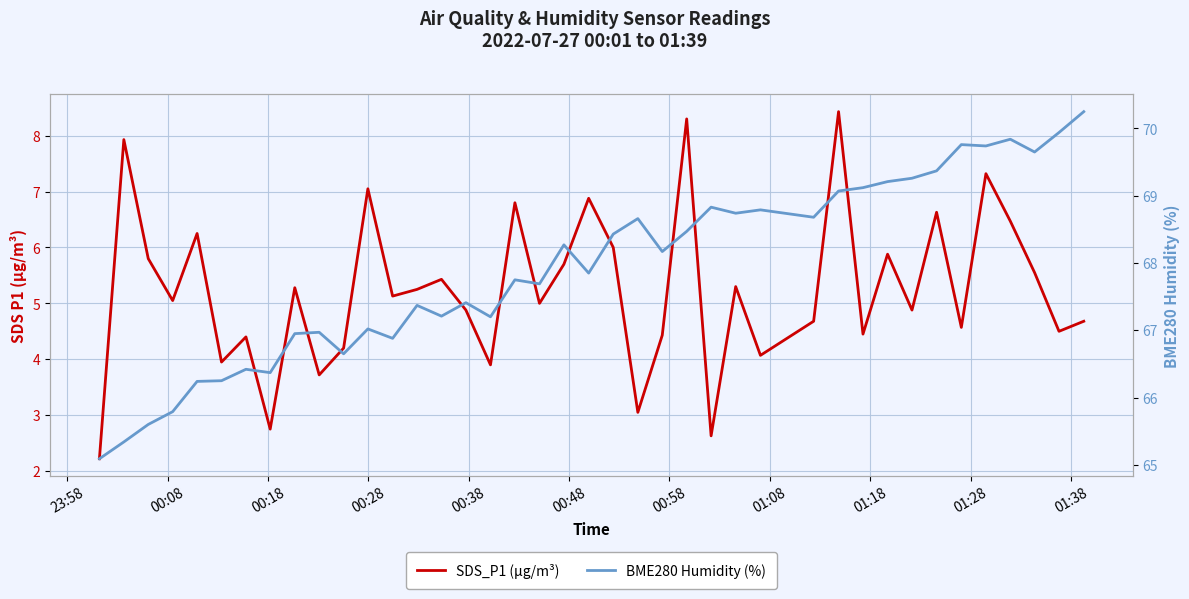

True or false: BME280 Humidity (%) and SDS_P1 (µg/m³) intersect in this chart.

False